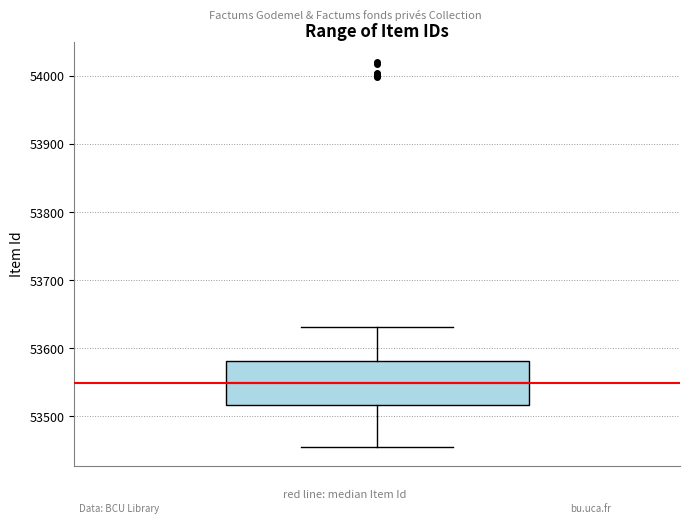

Read this box plot against the y-axis: the position of the median line, the range covered by the box, and the ends of both whiskers. The values are not printed on the chart, so give them approximately, as read against the axis.

median 53550, box 53520 to 53580, whiskers 53460 to 53630